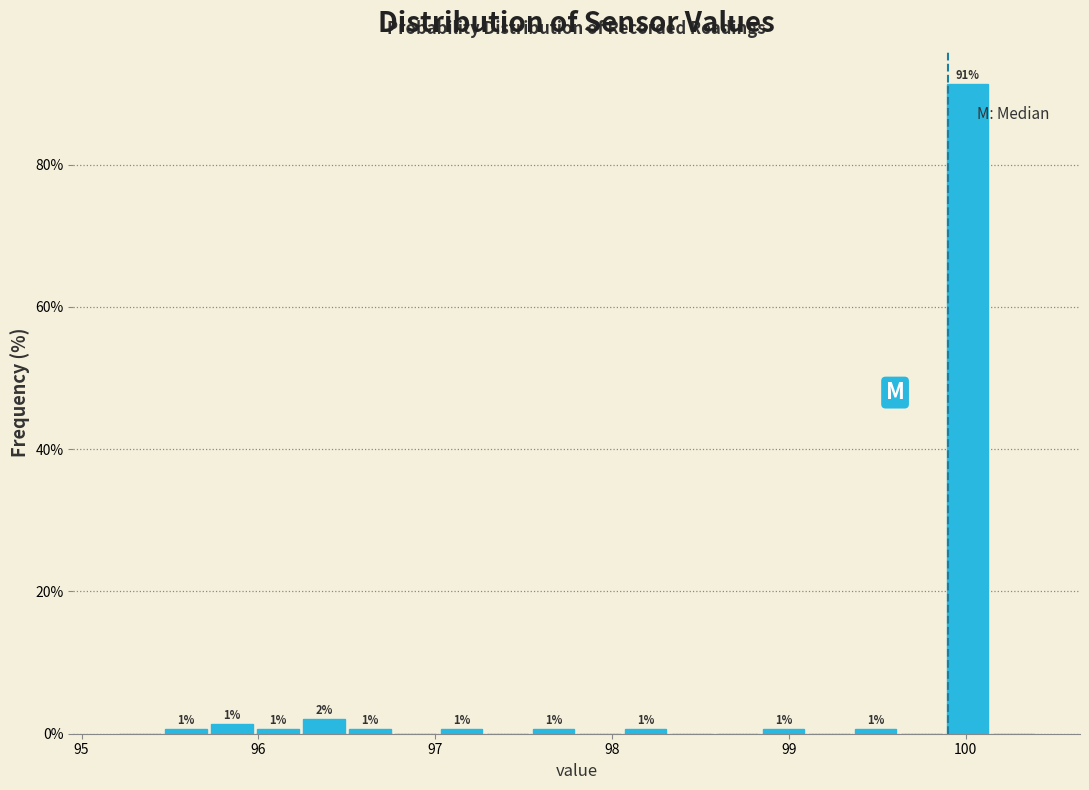

Read against the x-axis, roughly where is the centre of the tallest bar?

100.0